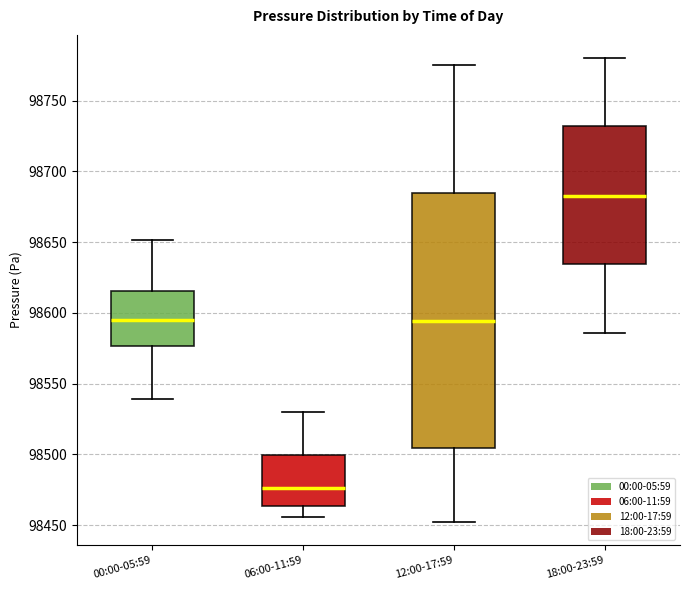

Reading left to right, read every box against the y-axis: the position of its median line, the range the box covers, and the ends of its whiskers. The values are not printed on the chart, so give them approximately, as read against the axis.

00:00-05:59: median 98595, box 98575 to 98615, whiskers 98540 to 98650
06:00-11:59: median 98475, box 98465 to 98500, whiskers 98455 to 98530
12:00-17:59: median 98595, box 98505 to 98685, whiskers 98450 to 98775
18:00-23:59: median 98685, box 98635 to 98730, whiskers 98585 to 98780